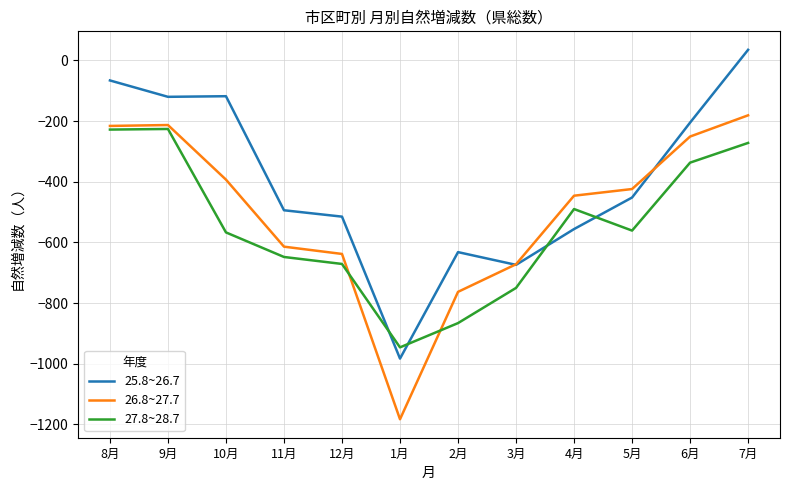

At which label does 25.8~26.7 reach its minimum?

1月